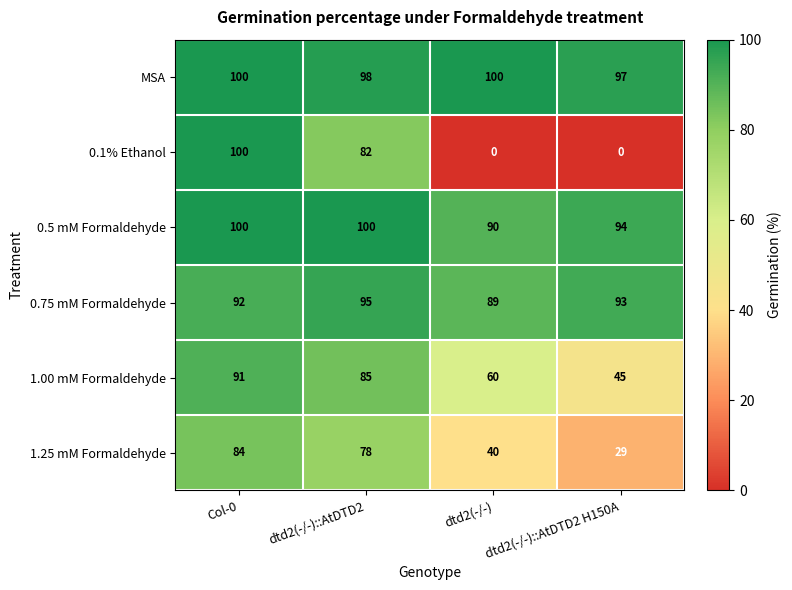

Where is 0.1% Ethanol nearest to the value 50?

dtd2(-/-)::AtDTD2